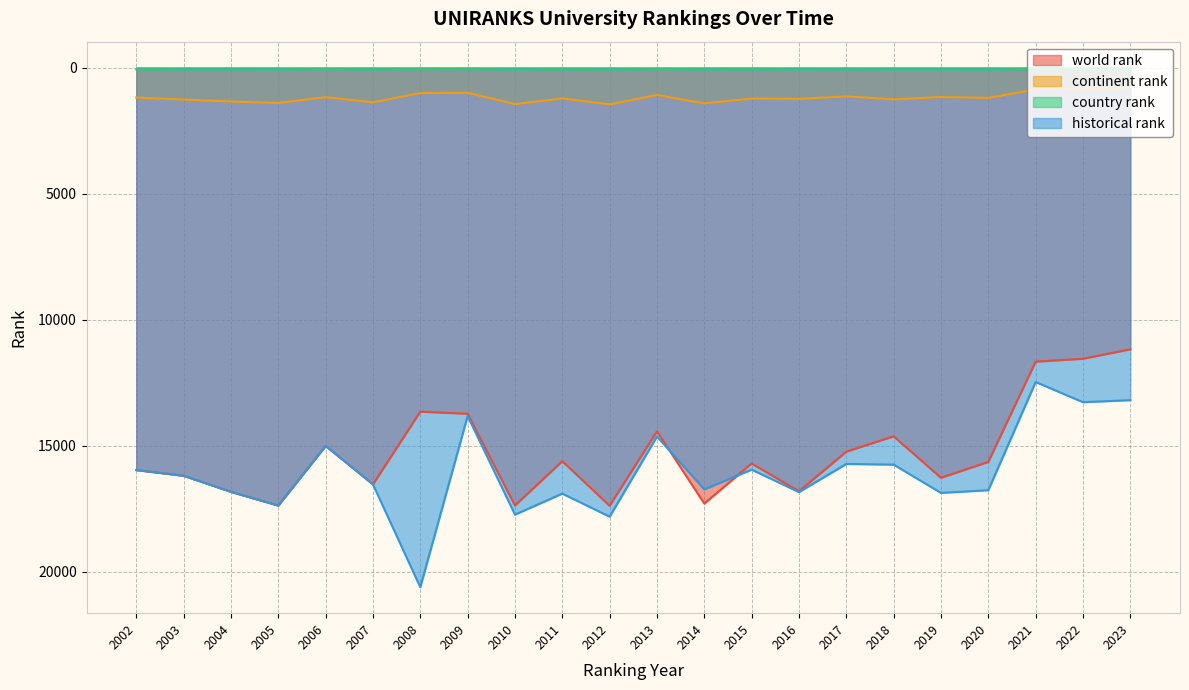

At how many categories does at least one series exceed 7202?

22